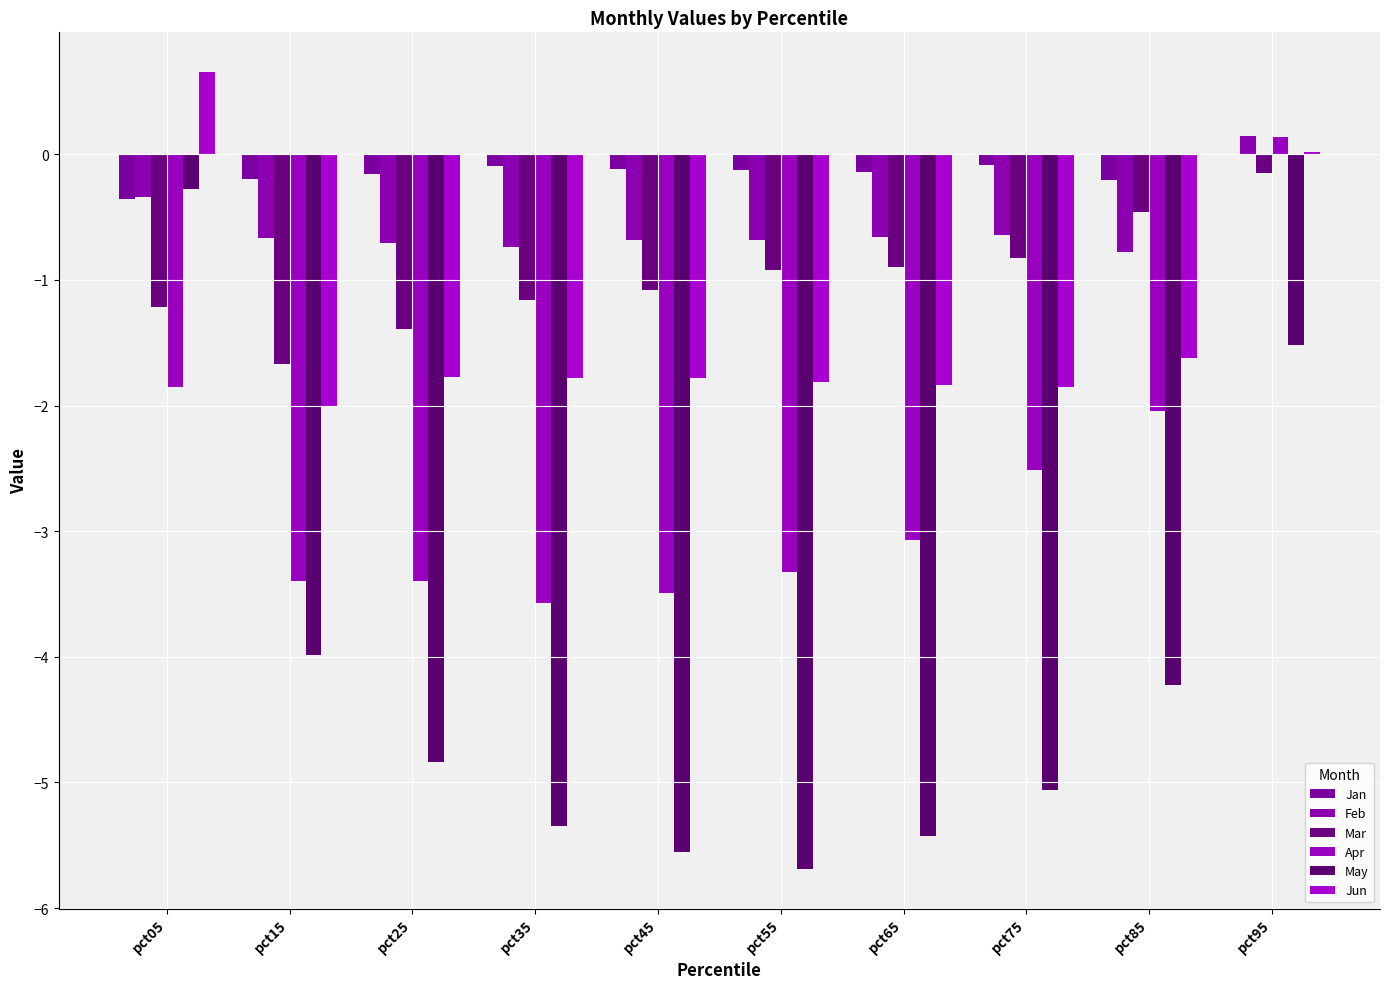

At which category does the chart reach its minimum across all series?

pct55